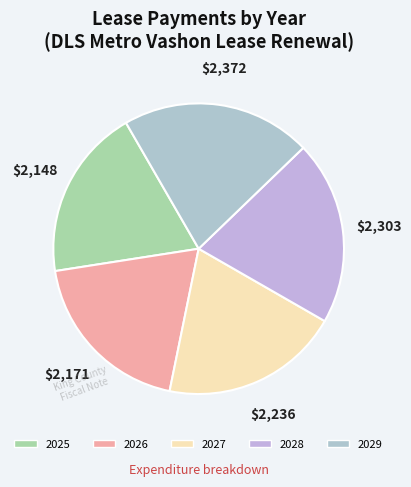

Which category has the biggest portion of the pie?

2029